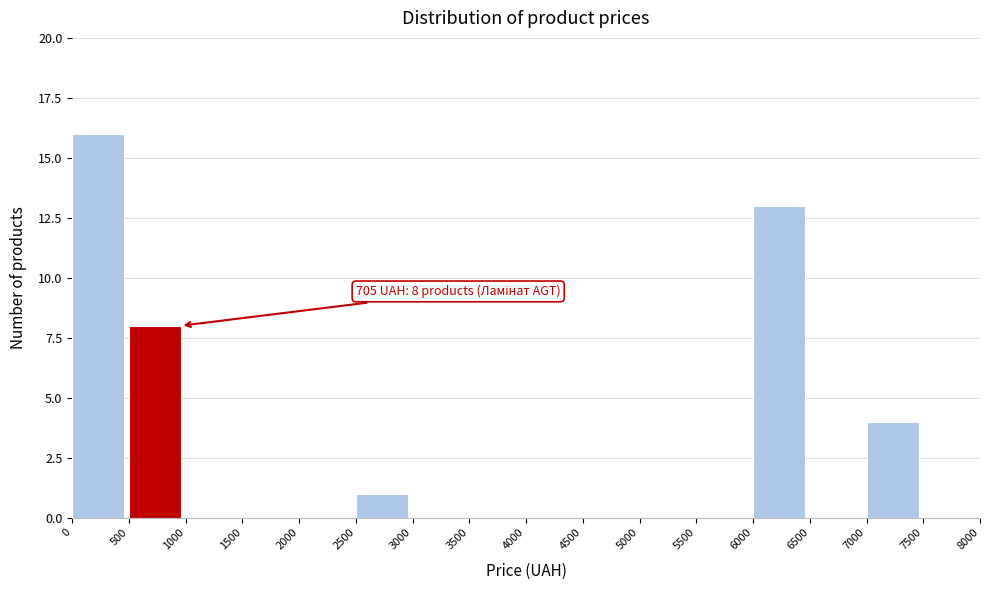

Over which range of the x-axis is the bar tallest?

0 to 500